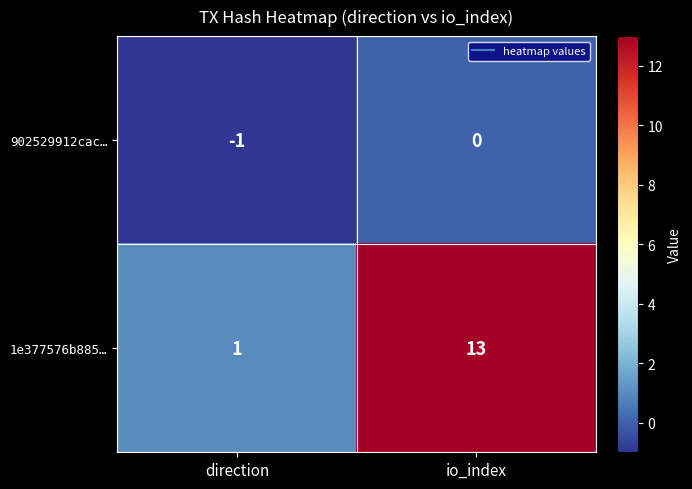

What is the average value of the 1e377576b885… series?

7